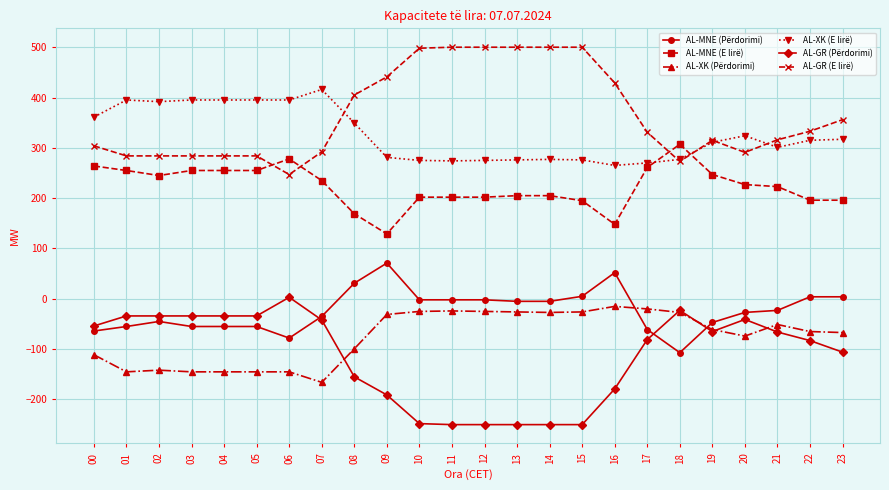

What are all the series names shown in the legend?

AL-MNE (Përdorimi), AL-MNE (E lirë), AL-XK (Përdorimi), AL-XK (E lirë), AL-GR (Përdorimi), AL-GR (E lirë)